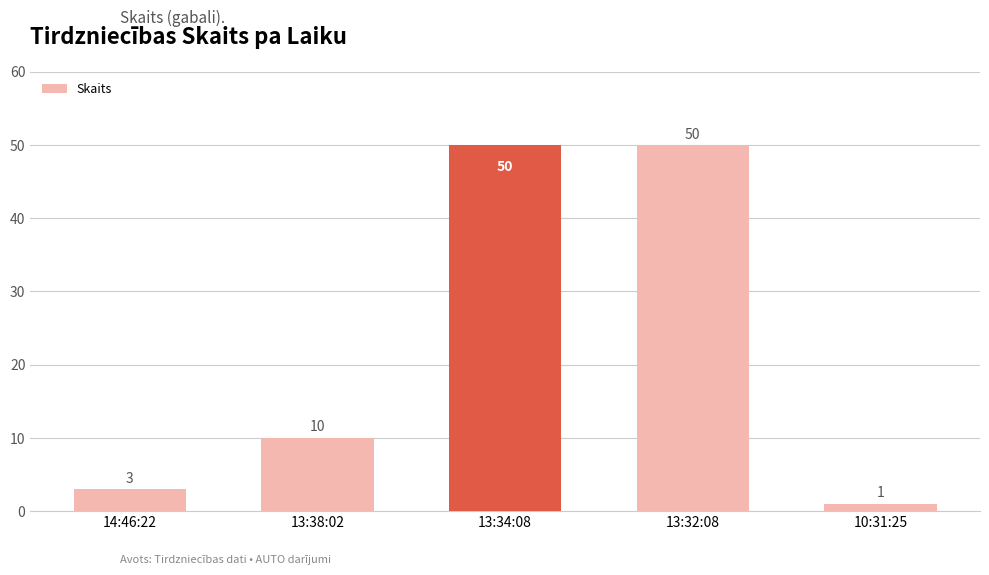

What is the label of the 5th bar from the right?

14:46:22